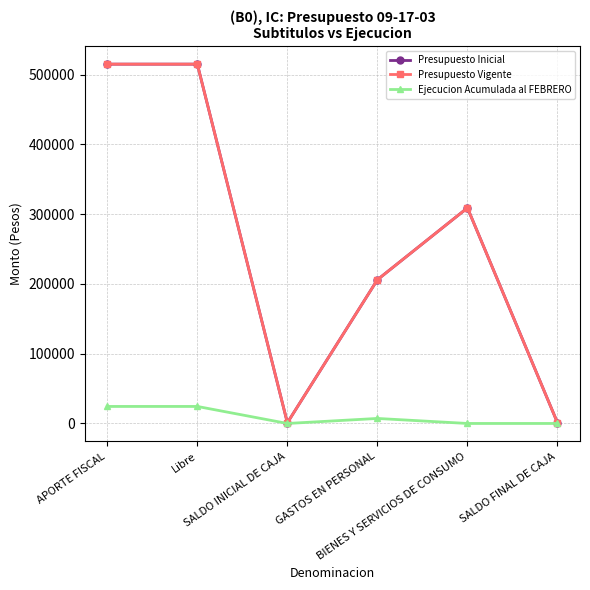

Does the chart have visible grid lines?

Yes